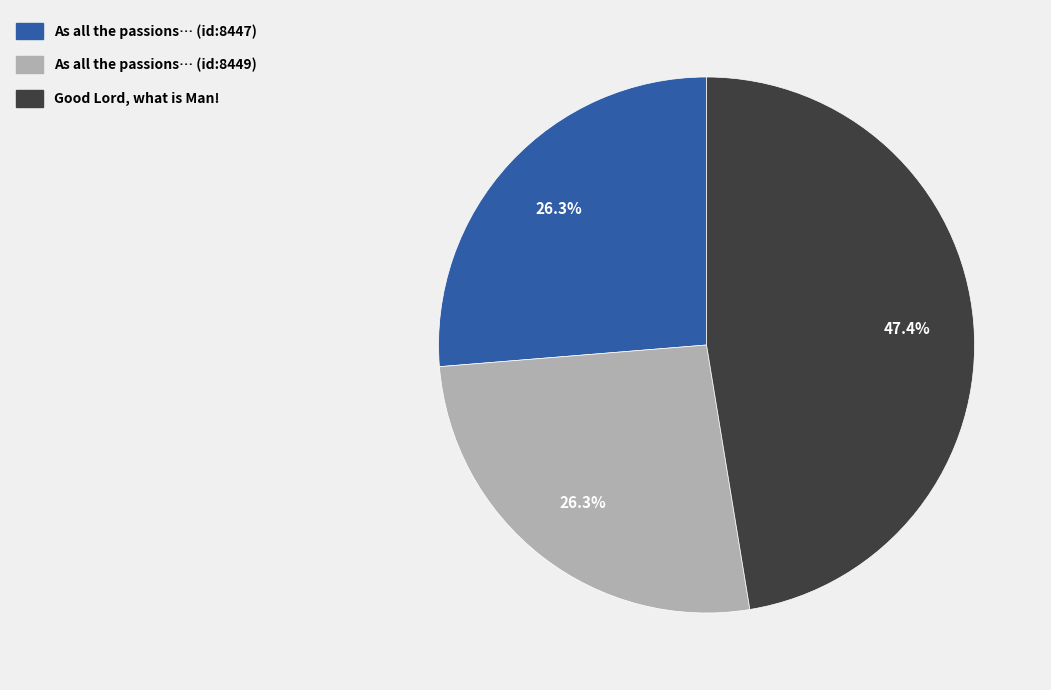

Is there any slice that represents more than half of the pie?

No